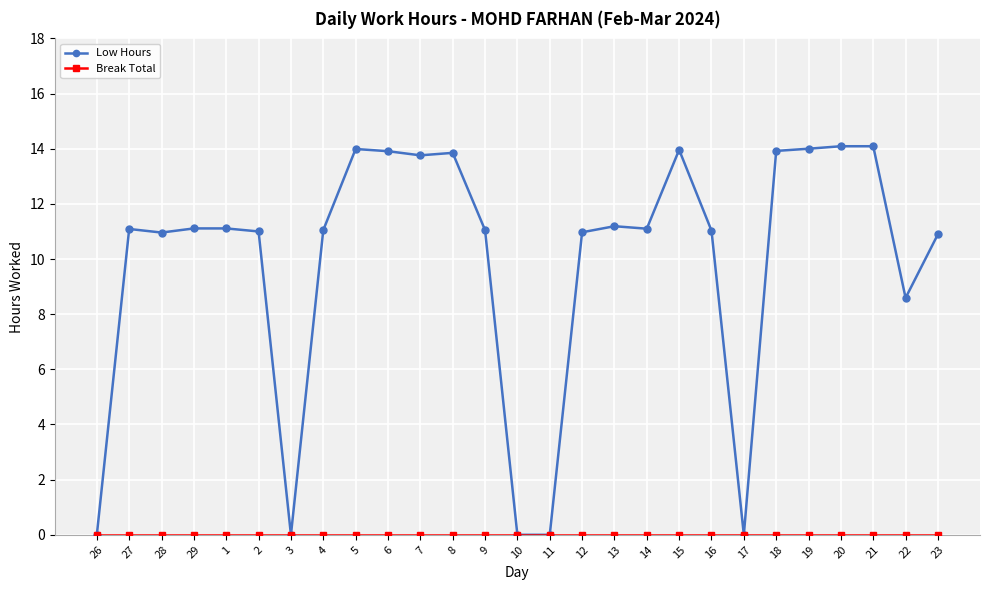

At how many categories does at least one series exceed 1?

22